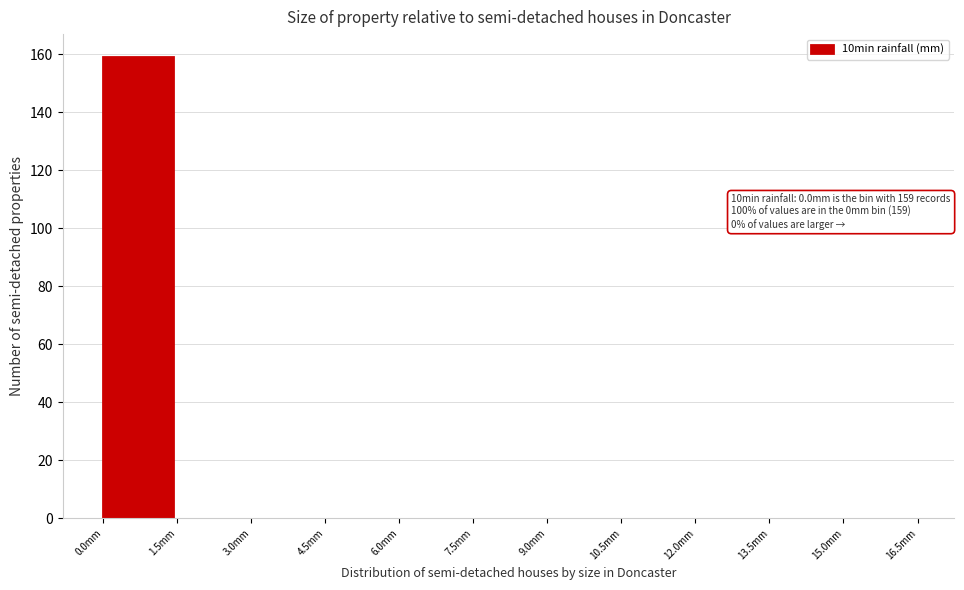

Which range on the x-axis has the tallest bar?

0.0 to 1.5